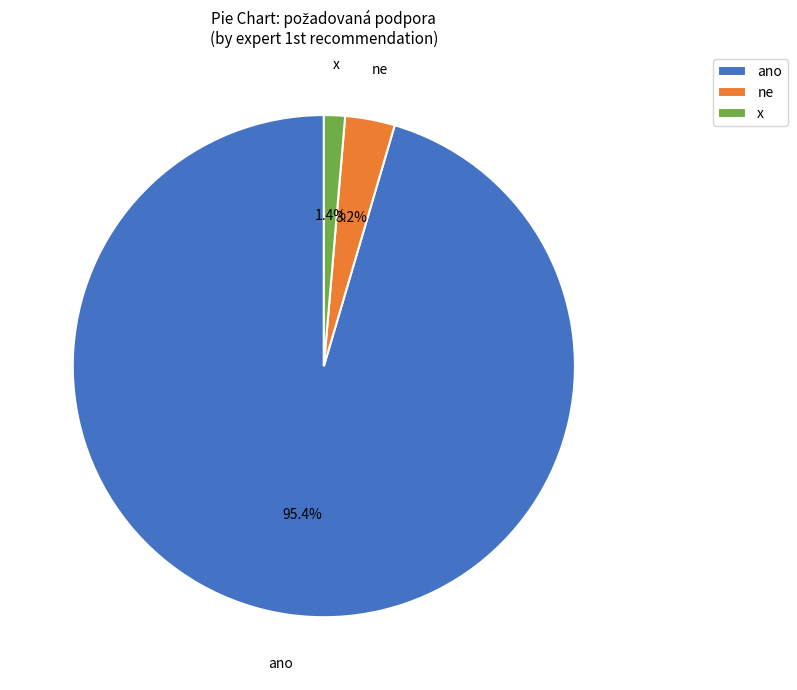

What is the largest slice in the pie chart?

ano